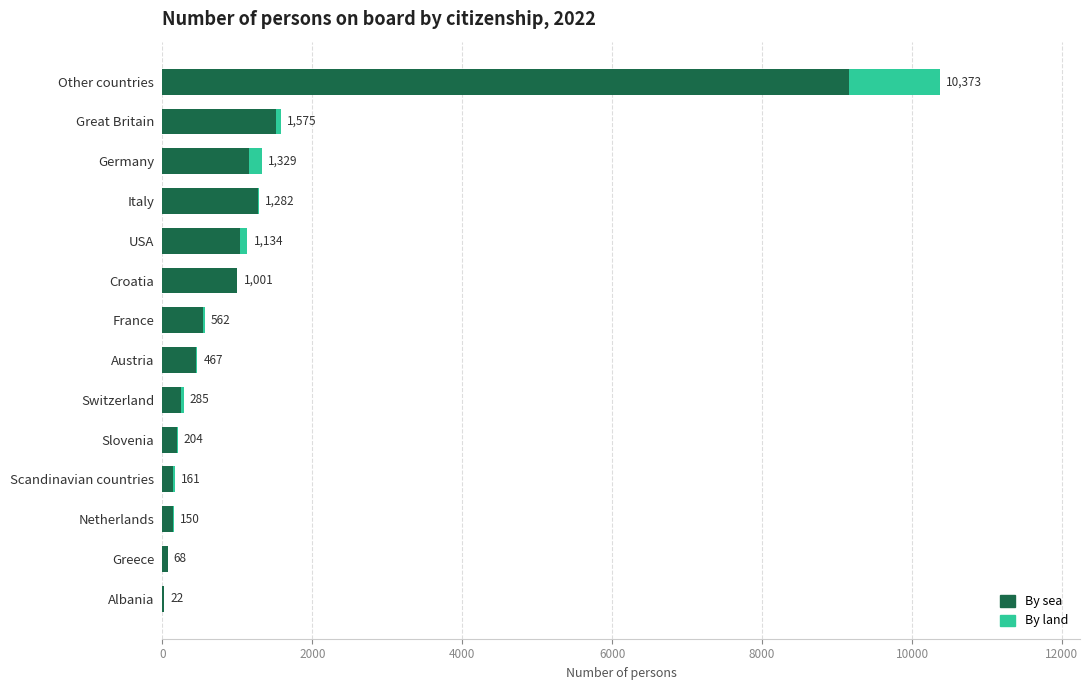

Reading left to right, transcribe all the data shown in this chart.

By sea: 19	68	137	147	194	245	454	539	989	1032	1271	1148	1512	9159
By land: 3	0	13	14	10	40	13	23	12	102	11	181	63	1214